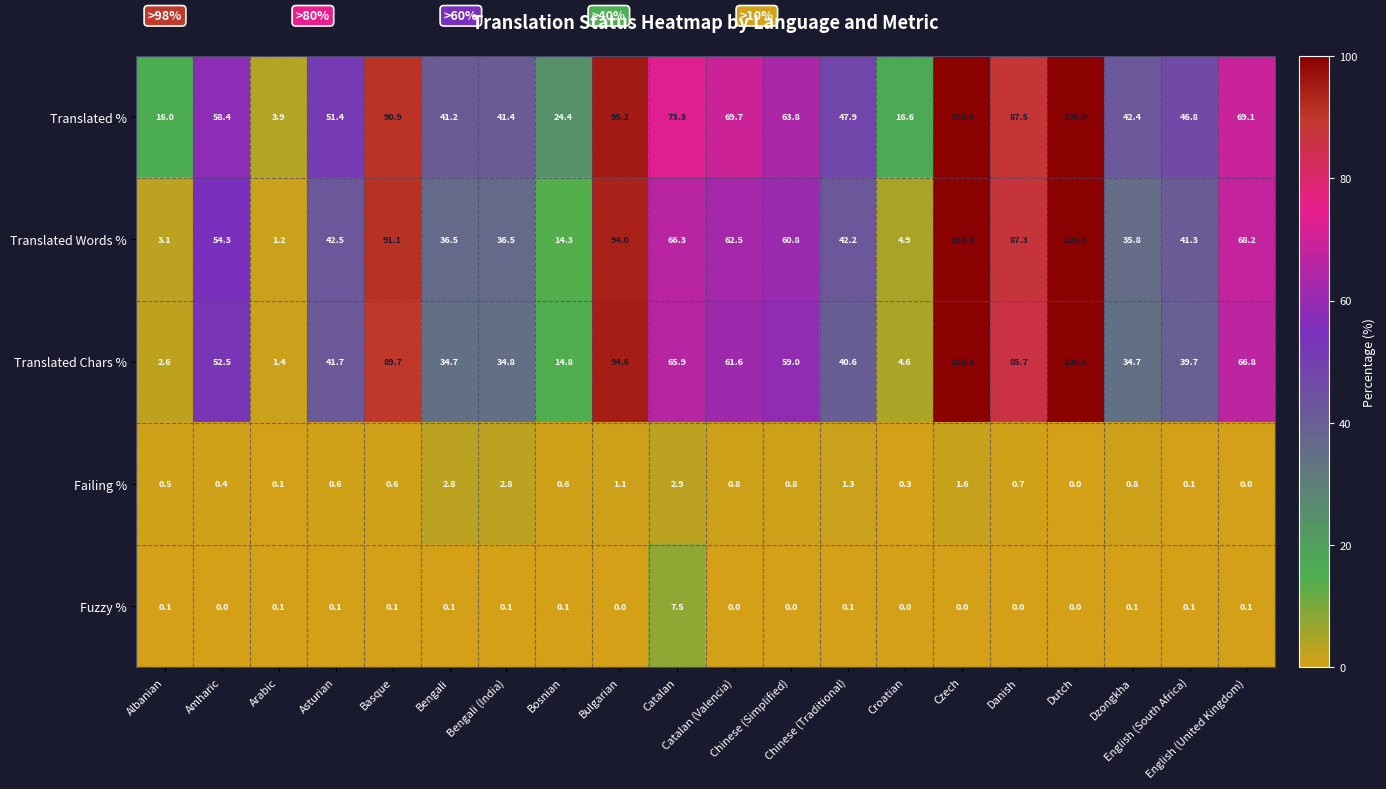

At English (United Kingdom), list the series in order from smallest to largest.

Failing %, Fuzzy %, Translated Chars %, Translated Words %, Translated %